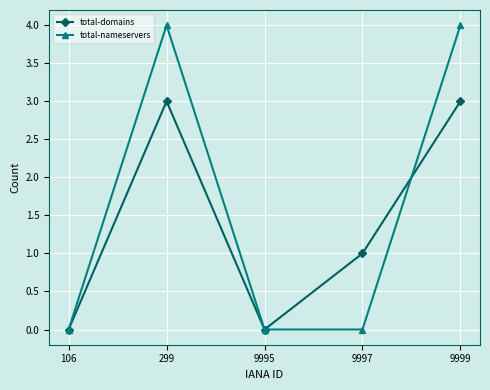

How many total-nameservers values are between 0 and 4?

5